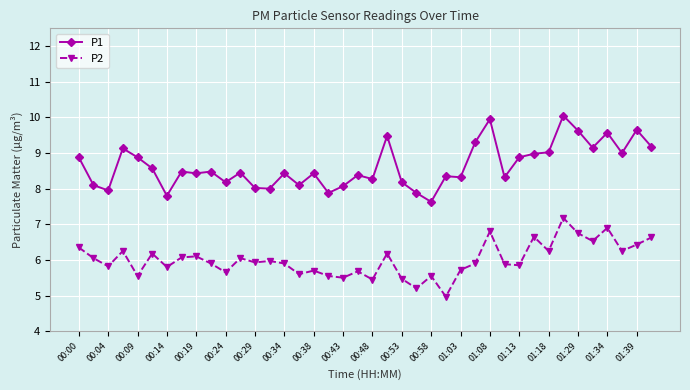

What is the lowest value of the P1 series?

7.6